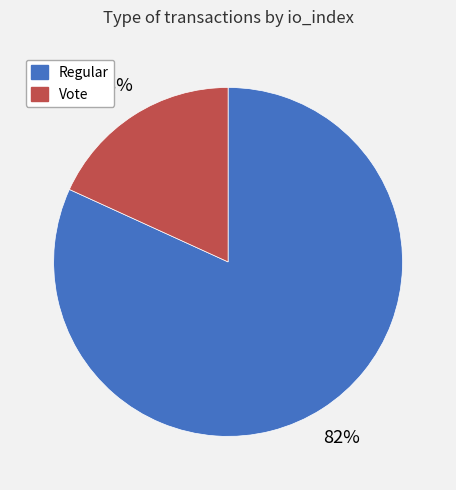

To the nearest percent, what is the difference between the largest and smallest slice percentages?

64%